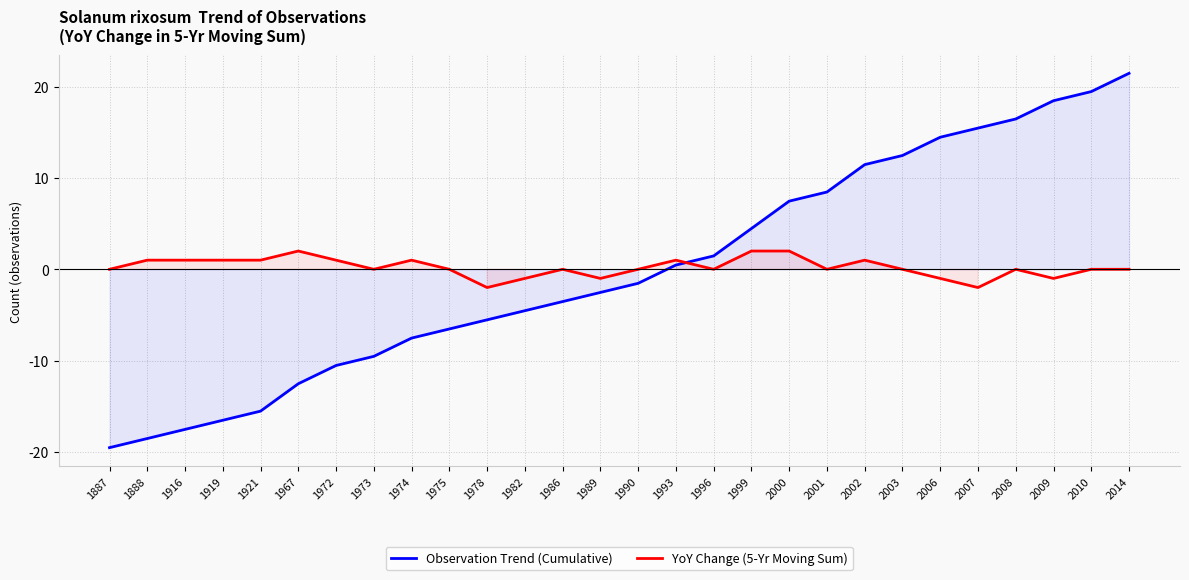

At which label does Observation Trend (Cumulative) first exceed -1?

1993